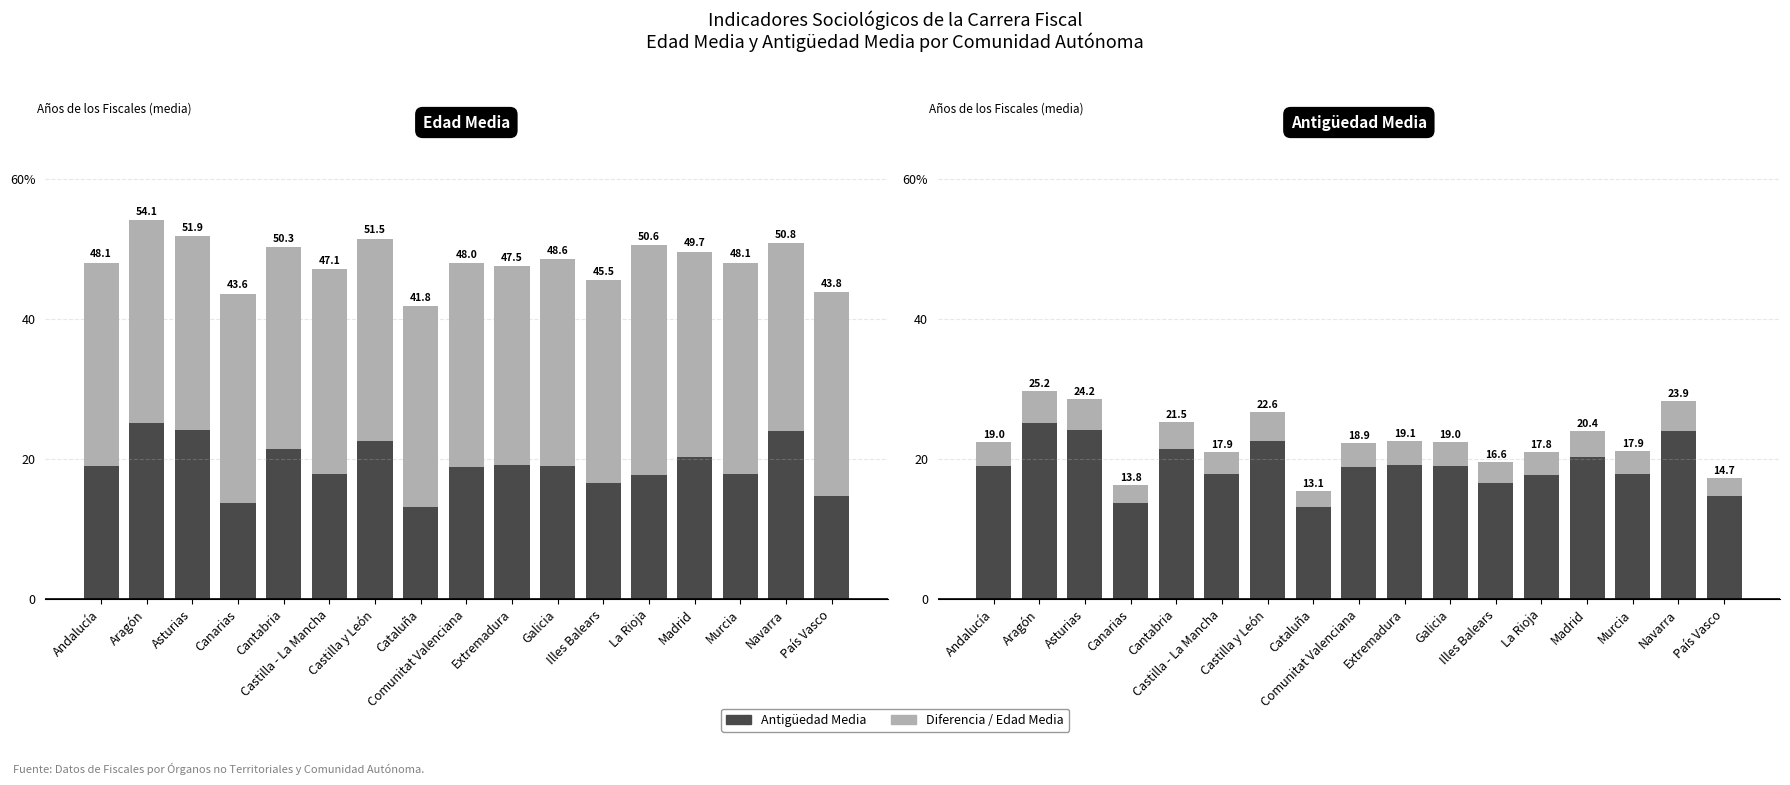

Reading left to right, list all the values displayed in this chart.

Antigüedad Media: Andalucía=19.0	Aragón=25.2	Asturias=24.2	Canarias=13.8	Cantabria=21.5	Castilla - La Mancha=17.9	Castilla y León=22.6	Cataluña=13.1	Comunitat Valenciana=18.9	Extremadura=19.1	Galicia=19.0	Illes Balears=16.6	La Rioja=17.8	Madrid=20.4	Murcia=17.9	Navarra=23.9	País Vasco=14.7
Diferencia hasta Edad Media: Andalucía=29.1	Aragón=28.9	Asturias=27.7	Canarias=29.8	Cantabria=28.8	Castilla - La Mancha=29.3	Castilla y León=28.8	Cataluña=28.7	Comunitat Valenciana=29.1	Extremadura=28.4	Galicia=29.6	Illes Balears=29.0	La Rioja=32.8	Madrid=29.3	Murcia=30.1	Navarra=26.9	País Vasco=29.2
Variación: Andalucía=3.4	Aragón=4.5	Asturias=4.4	Canarias=2.5	Cantabria=3.9	Castilla - La Mancha=3.2	Castilla y León=4.1	Cataluña=2.4	Comunitat Valenciana=3.4	Extremadura=3.4	Galicia=3.4	Illes Balears=3.0	La Rioja=3.2	Madrid=3.7	Murcia=3.2	Navarra=4.3	País Vasco=2.6